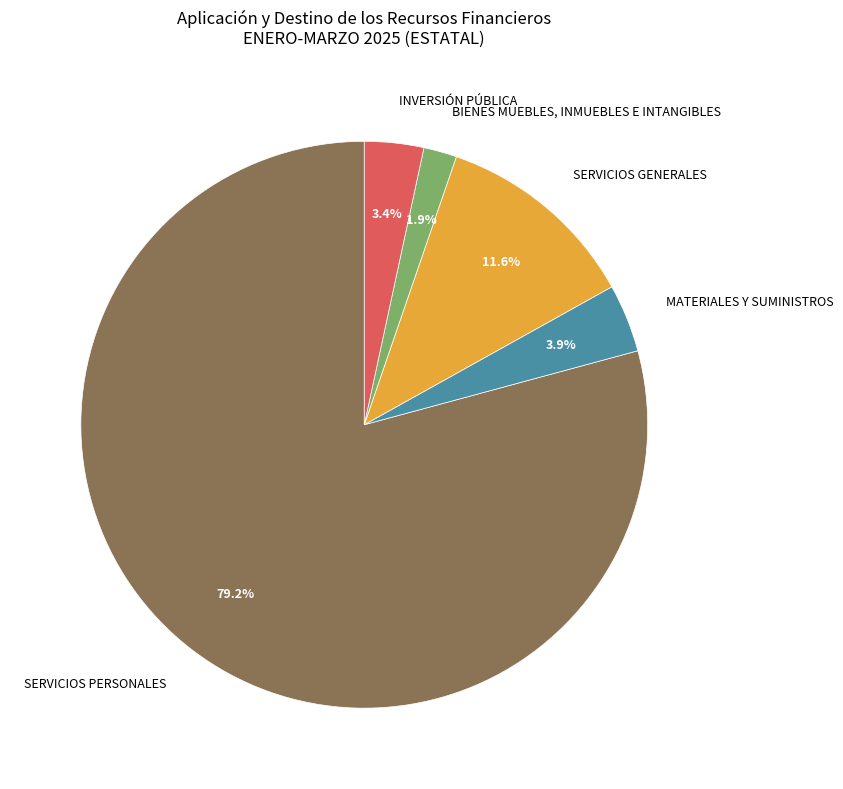

To the nearest percent, what is the difference between the SERVICIOS PERSONALES and MATERIALES Y SUMINISTROS slice percentages?

75%